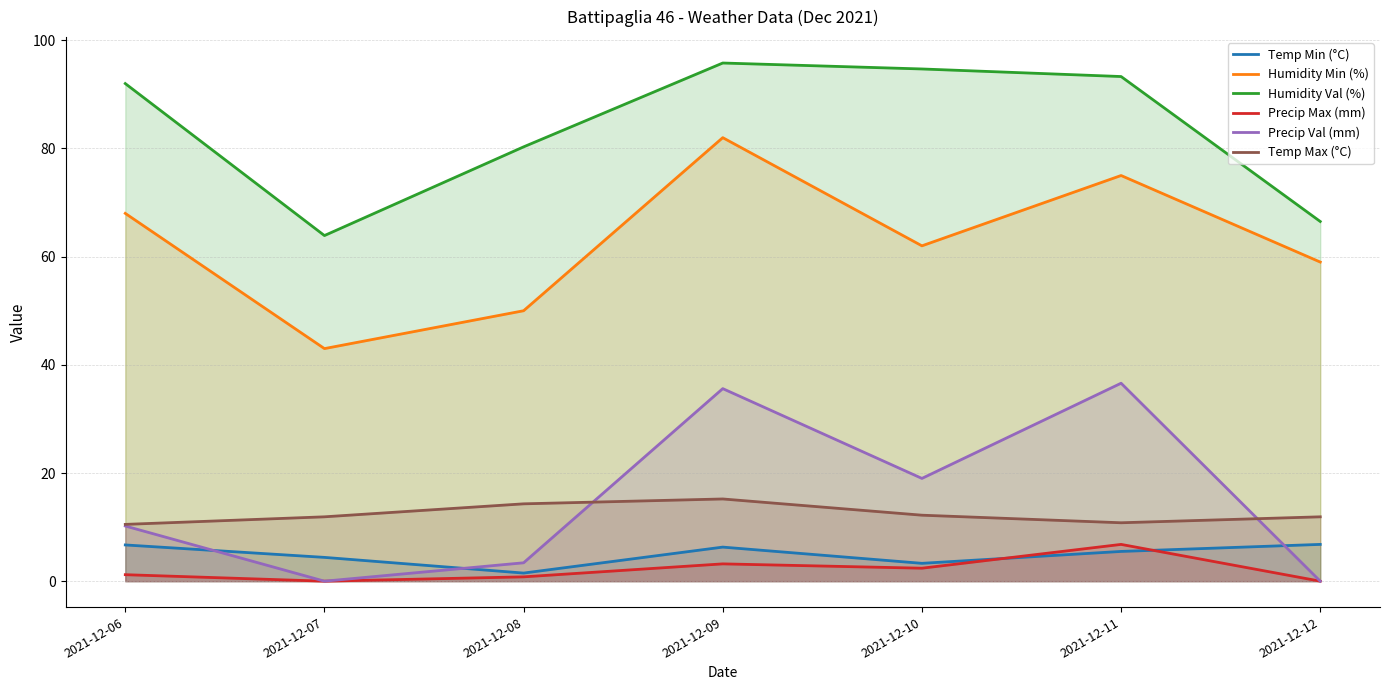

Which label corresponds to the smallest value in the chart?

2021-12-07